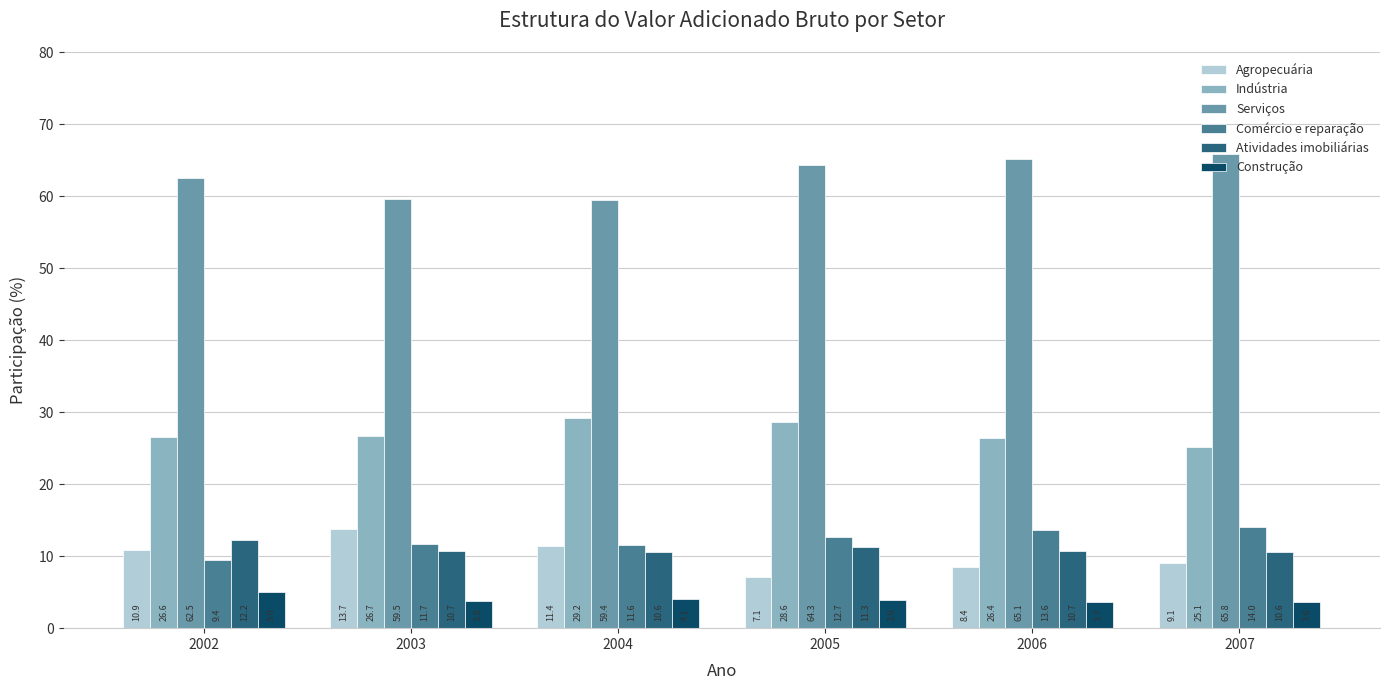

Reading left to right, list all the values displayed in this chart.

Agropecuária: 2002=10.9	2003=13.7	2004=11.4	2005=7.1	2006=8.4	2007=9.1
Indústria: 2002=26.6	2003=26.7	2004=29.2	2005=28.6	2006=26.4	2007=25.1
Serviços: 2002=62.5	2003=59.5	2004=59.4	2005=64.3	2006=65.1	2007=65.8
Comércio e reparação: 2002=9.4	2003=11.7	2004=11.6	2005=12.7	2006=13.6	2007=14.0
Atividades imobiliárias: 2002=12.2	2003=10.7	2004=10.6	2005=11.3	2006=10.7	2007=10.6
Construção: 2002=5.0	2003=3.8	2004=4.1	2005=3.9	2006=3.7	2007=3.6